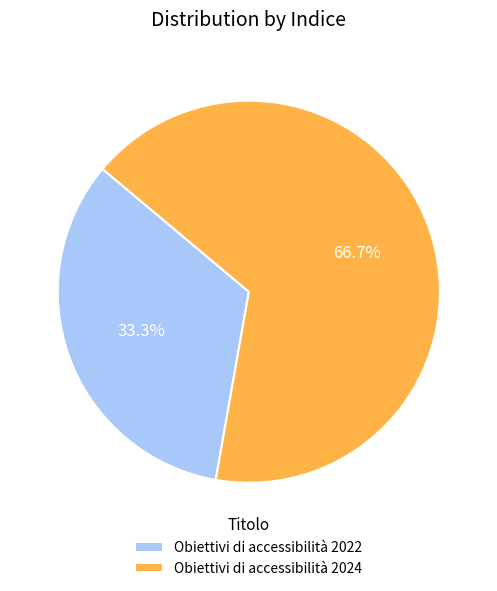

Do Obiettivi di accessibilità 2022 and Obiettivi di accessibilità 2024 together represent more than half of the pie?

Yes